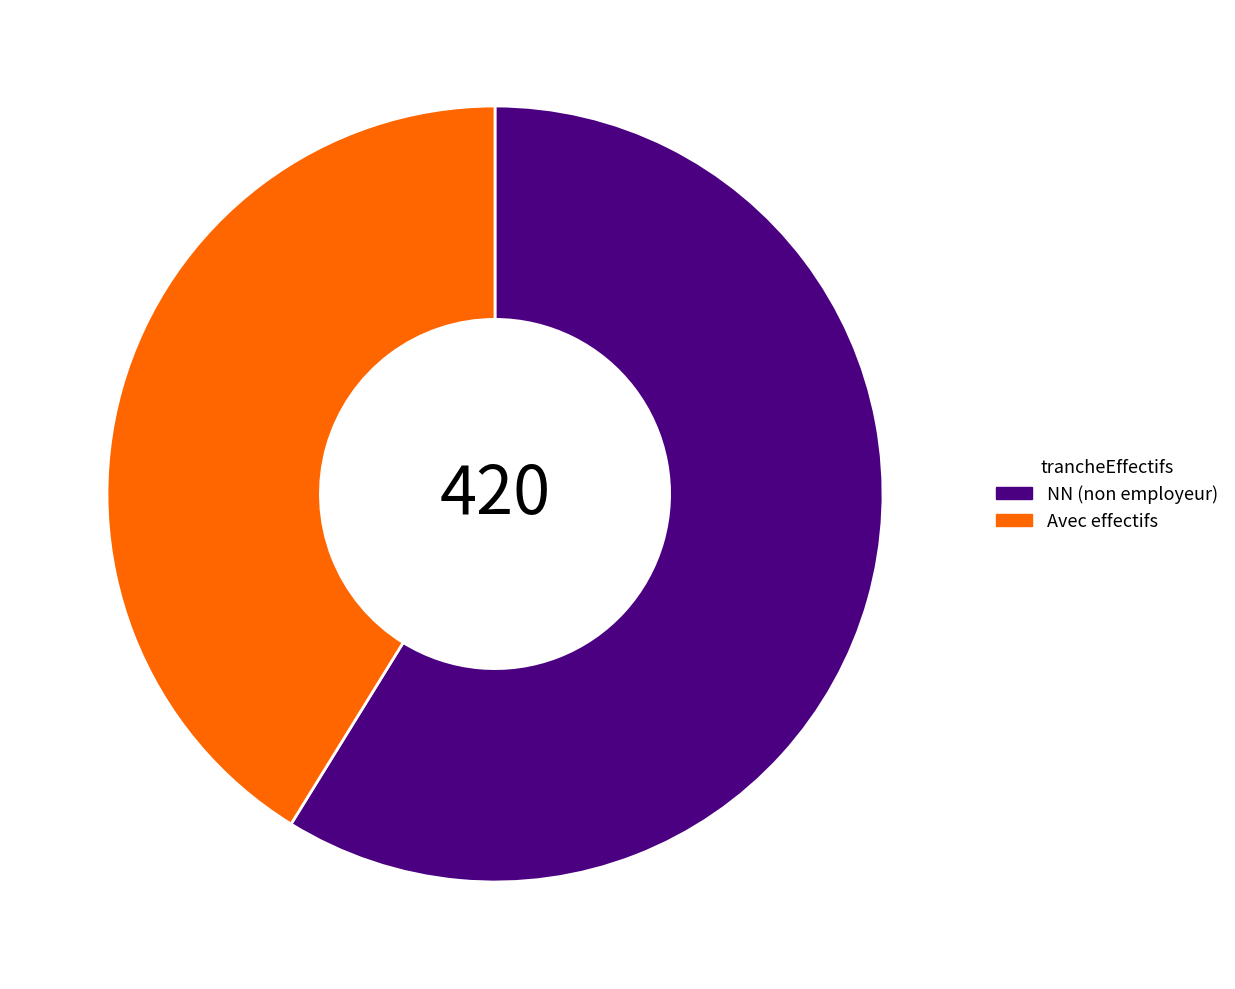

Is it true that Avec effectifs is 41% of the pie?

True